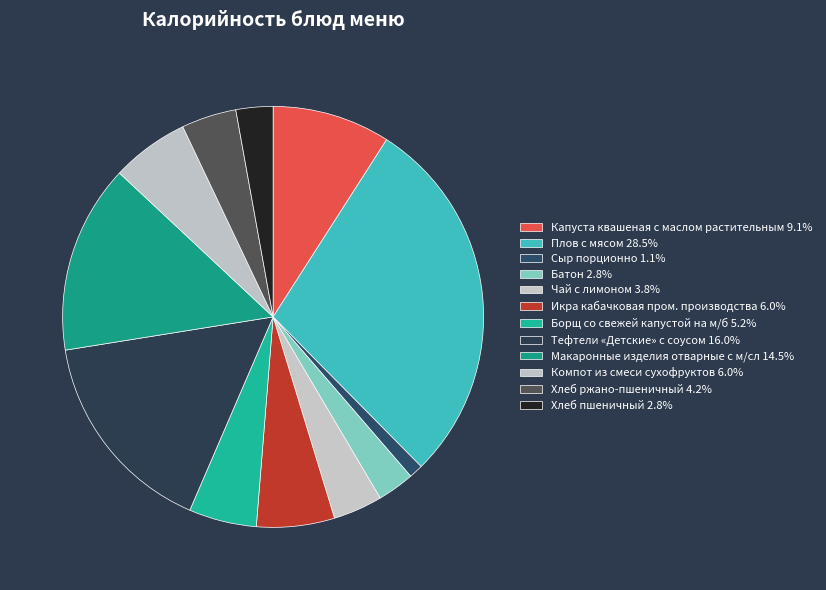

Approximately how many times larger is the value at Компот из смеси сухофруктов compared to Плов с мясом?

0.2